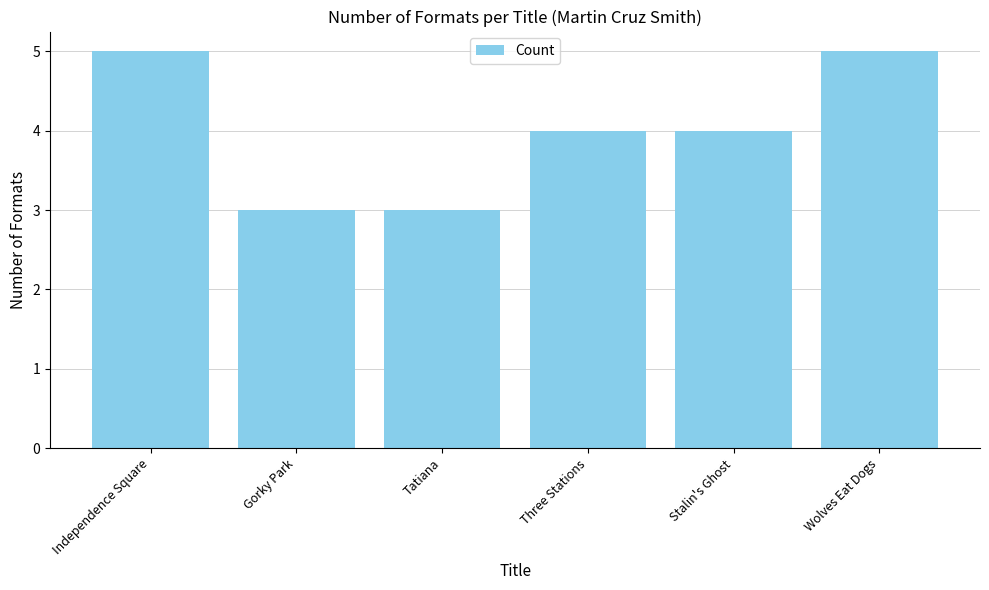

The chart shows a value of 7 at Independence Square. True or false?

False